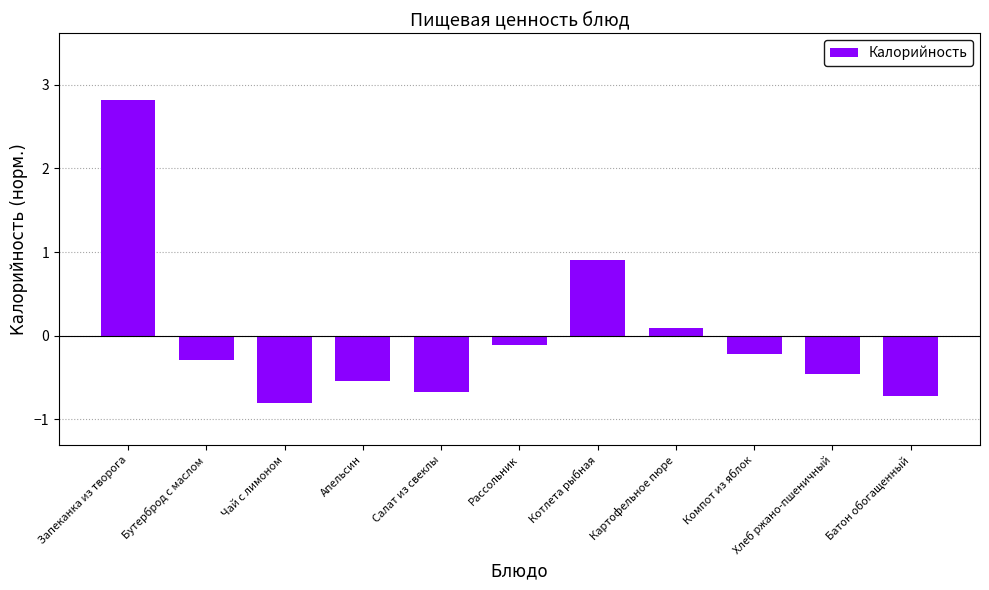

At which category does the chart reach its minimum across all series?

Чай с лимоном